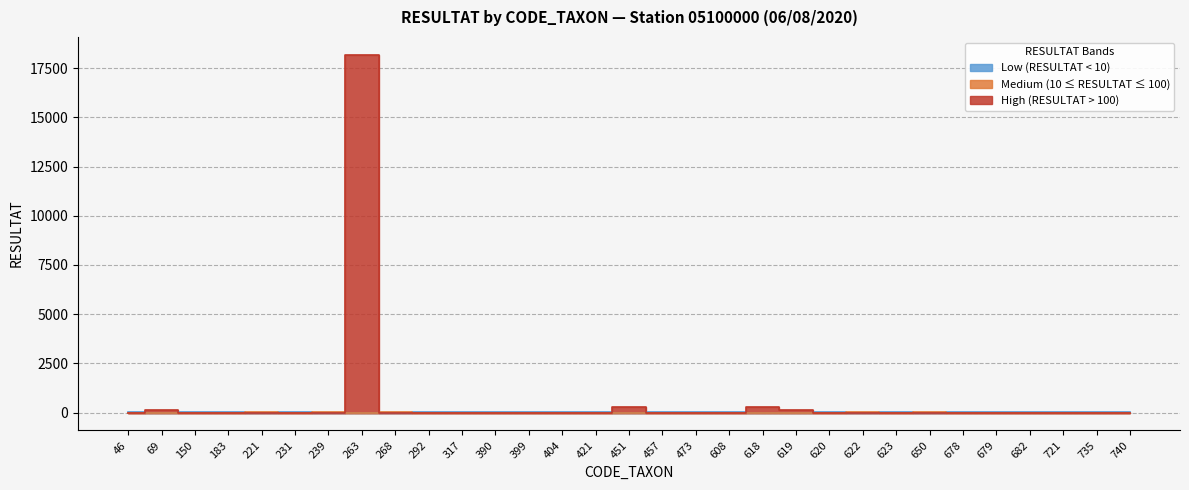

Where does the 05100000 series first go above 2?

69